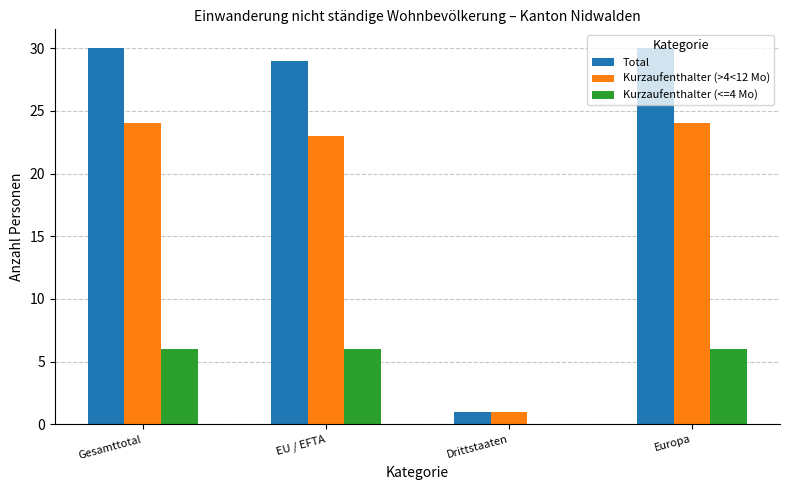

What is the maximum value for Kurzaufenthalter (<=4 Mo)?

6